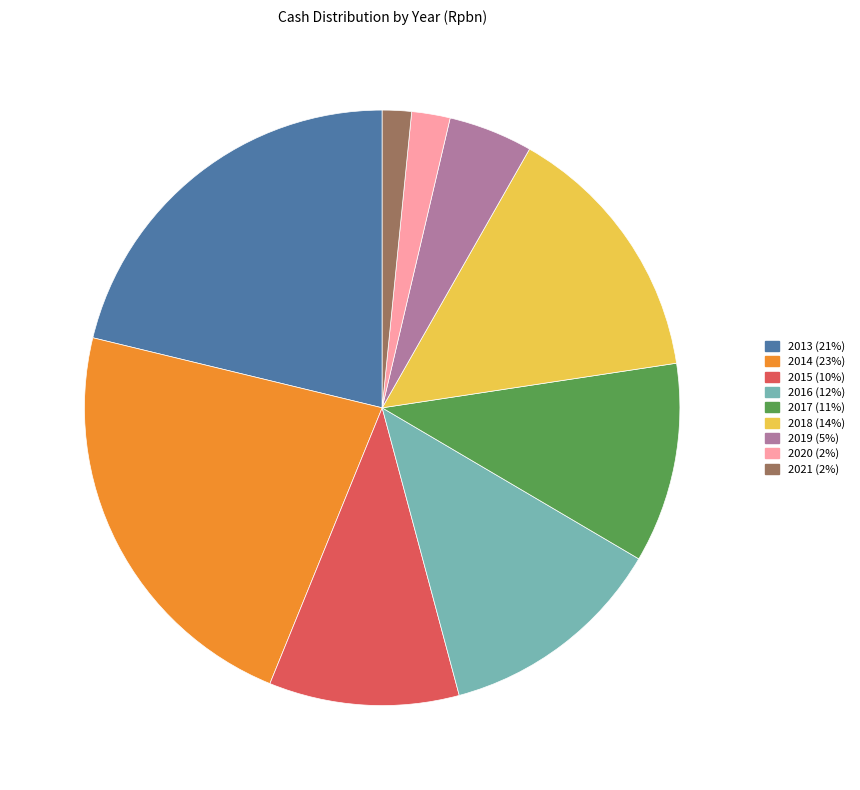

Approximately how many times larger is the value at 2018 compared to 2017?

1.3